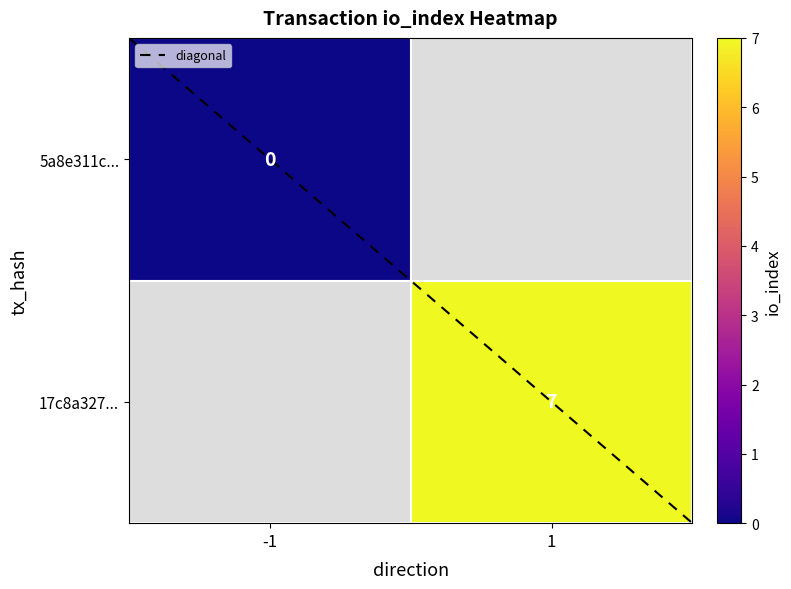

Which series has the largest range (max minus min)?

diagonal